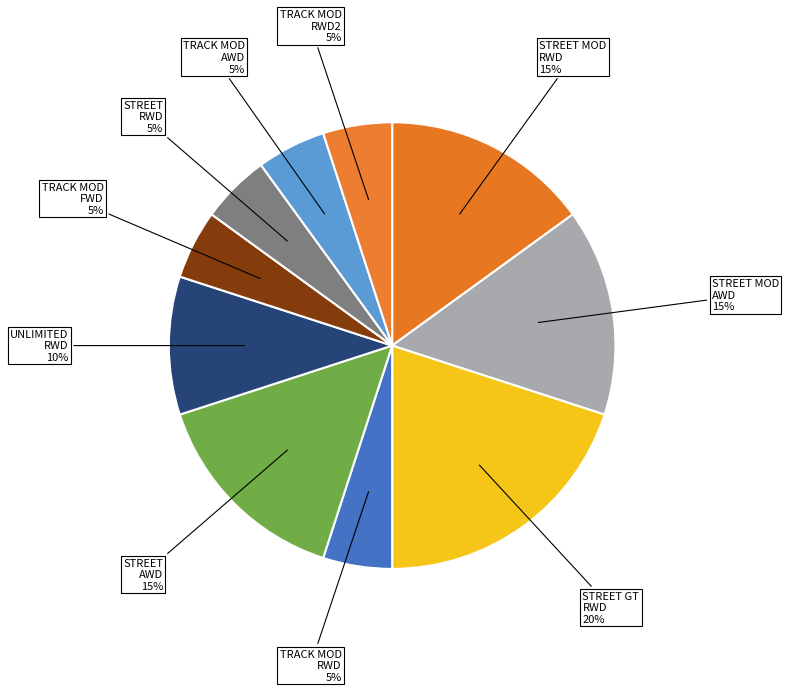

Which category has the biggest portion of the pie?

STREET GT RWD